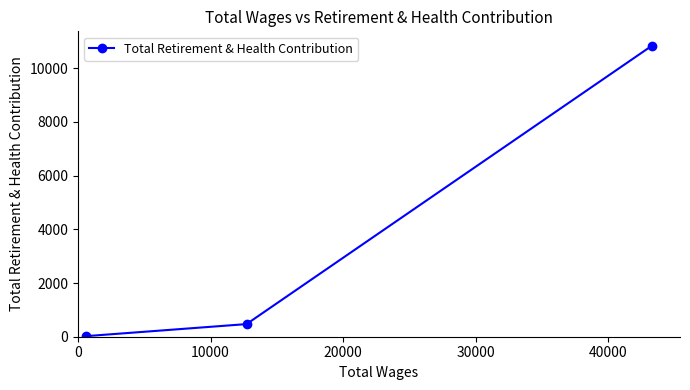

What is the difference between the maximum and minimum values?

10810